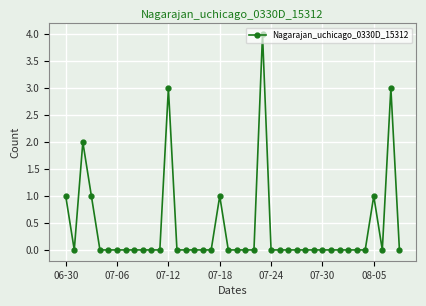

What is the sum of all values?

16